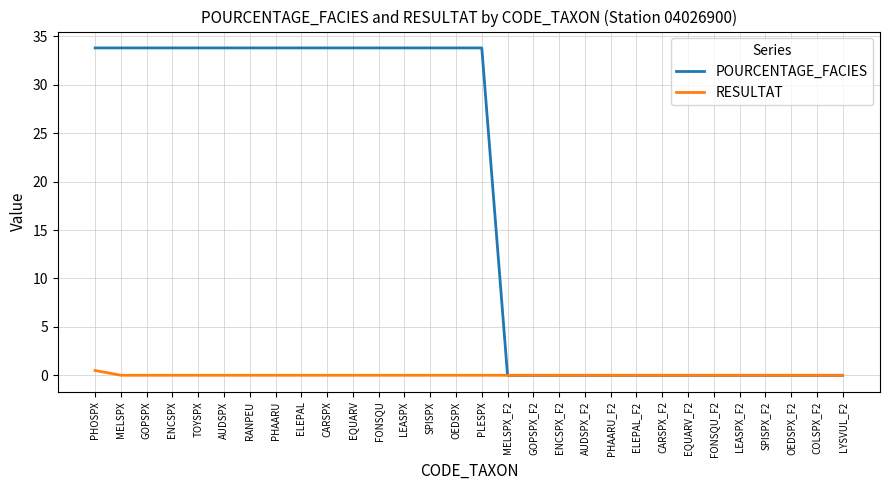

Which series has the largest range (max minus min)?

POURCENTAGE_FACIES